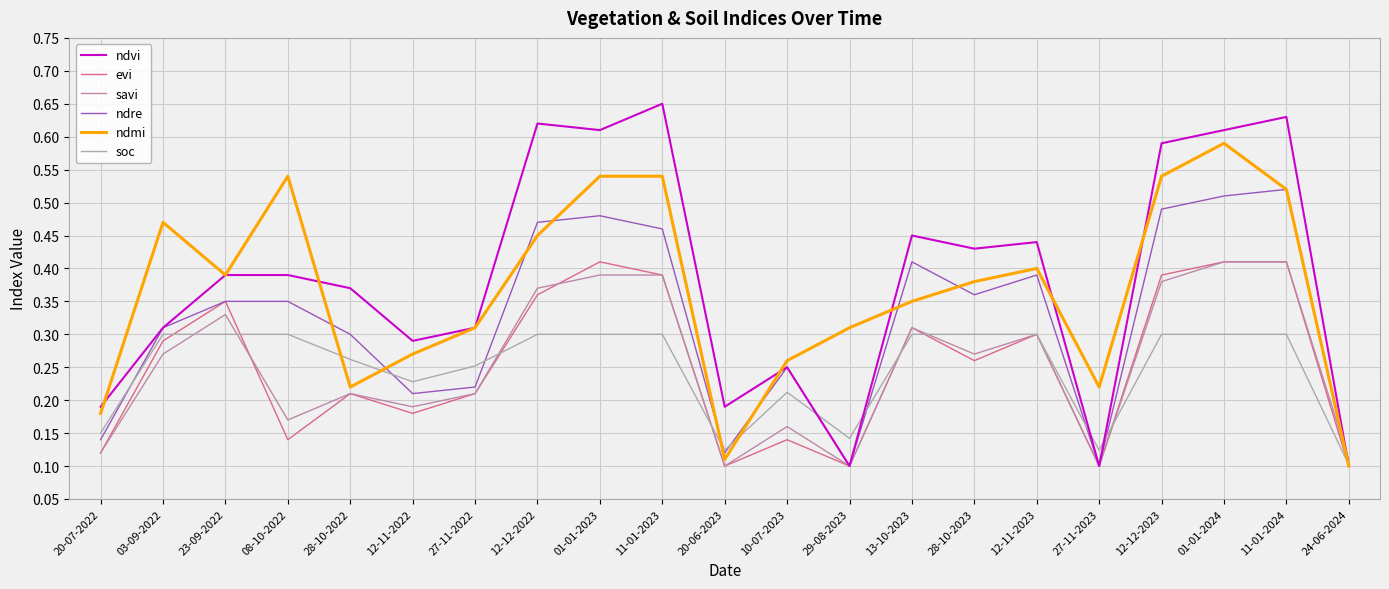

Reading left to right, extract all data points from this chart.

ndvi: 20-07-2022=0.2	03-09-2022=0.3	23-09-2022=0.4	08-10-2022=0.4	28-10-2022=0.4	12-11-2022=0.3	27-11-2022=0.3	12-12-2022=0.6	01-01-2023=0.6	11-01-2023=0.7	20-06-2023=0.2	10-07-2023=0.2	29-08-2023=0.1	13-10-2023=0.5	28-10-2023=0.4	12-11-2023=0.4	27-11-2023=0.1	12-12-2023=0.6	01-01-2024=0.6	11-01-2024=0.6	24-06-2024=0.1
evi: 20-07-2022=0.1	03-09-2022=0.3	23-09-2022=0.3	08-10-2022=0.1	28-10-2022=0.2	12-11-2022=0.2	27-11-2022=0.2	12-12-2022=0.4	01-01-2023=0.4	11-01-2023=0.4	20-06-2023=0.1	10-07-2023=0.1	29-08-2023=0.1	13-10-2023=0.3	28-10-2023=0.3	12-11-2023=0.3	27-11-2023=0.1	12-12-2023=0.4	01-01-2024=0.4	11-01-2024=0.4	24-06-2024=0.1
savi: 20-07-2022=0.1	03-09-2022=0.3	23-09-2022=0.3	08-10-2022=0.2	28-10-2022=0.2	12-11-2022=0.2	27-11-2022=0.2	12-12-2022=0.4	01-01-2023=0.4	11-01-2023=0.4	20-06-2023=0.1	10-07-2023=0.2	29-08-2023=0.1	13-10-2023=0.3	28-10-2023=0.3	12-11-2023=0.3	27-11-2023=0.1	12-12-2023=0.4	01-01-2024=0.4	11-01-2024=0.4	24-06-2024=0.1
ndre: 20-07-2022=0.1	03-09-2022=0.3	23-09-2022=0.3	08-10-2022=0.3	28-10-2022=0.3	12-11-2022=0.2	27-11-2022=0.2	12-12-2022=0.5	01-01-2023=0.5	11-01-2023=0.5	20-06-2023=0.1	10-07-2023=0.2	29-08-2023=0.1	13-10-2023=0.4	28-10-2023=0.4	12-11-2023=0.4	27-11-2023=0.1	12-12-2023=0.5	01-01-2024=0.5	11-01-2024=0.5	24-06-2024=0.1
ndmi: 20-07-2022=0.2	03-09-2022=0.5	23-09-2022=0.4	08-10-2022=0.5	28-10-2022=0.2	12-11-2022=0.3	27-11-2022=0.3	12-12-2022=0.5	01-01-2023=0.5	11-01-2023=0.5	20-06-2023=0.1	10-07-2023=0.3	29-08-2023=0.3	13-10-2023=0.3	28-10-2023=0.4	12-11-2023=0.4	27-11-2023=0.2	12-12-2023=0.5	01-01-2024=0.6	11-01-2024=0.5	24-06-2024=0.1
soc: 20-07-2022=0.1	03-09-2022=0.3	23-09-2022=0.3	08-10-2022=0.3	28-10-2022=0.3	12-11-2022=0.2	27-11-2022=0.3	12-12-2022=0.3	01-01-2023=0.3	11-01-2023=0.3	20-06-2023=0.1	10-07-2023=0.2	29-08-2023=0.1	13-10-2023=0.3	28-10-2023=0.3	12-11-2023=0.3	27-11-2023=0.1	12-12-2023=0.3	01-01-2024=0.3	11-01-2024=0.3	24-06-2024=0.1